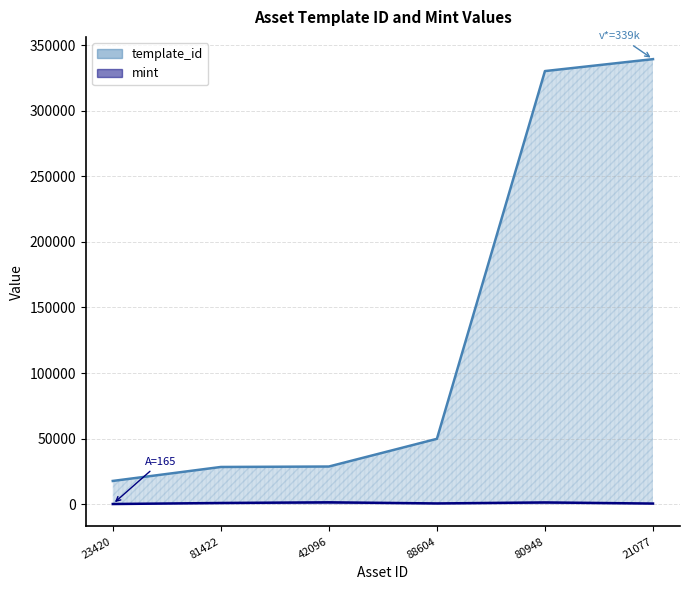

In mint, how many points are higher than both neighbors (excluding endpoints)?

2